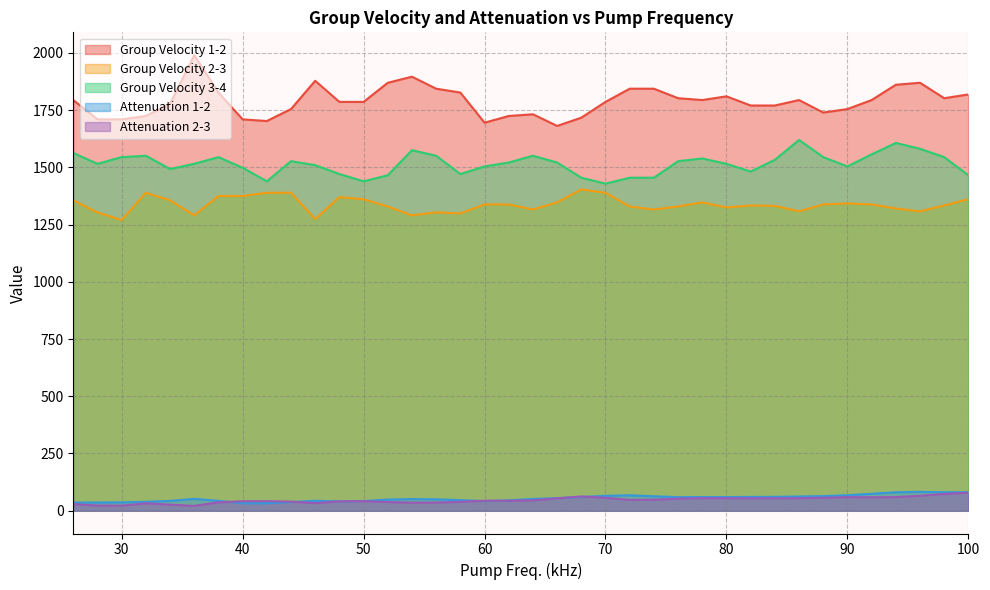

What is the sum of all Group Velocity 2-3 values?

50803.8